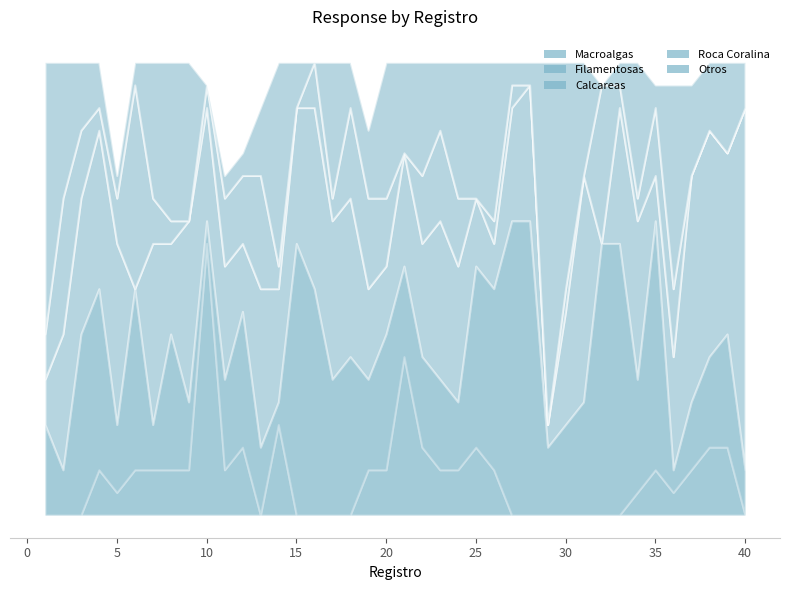

How many times do Filamentosas and Calcareas cross each other?

18